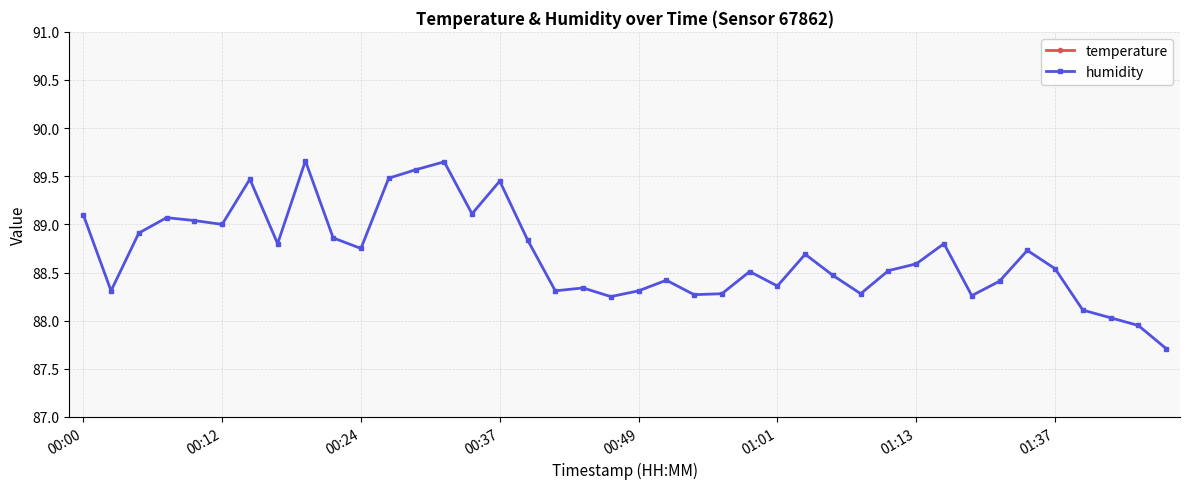

The humidity series shows 120.3 at 31. True or false?

False